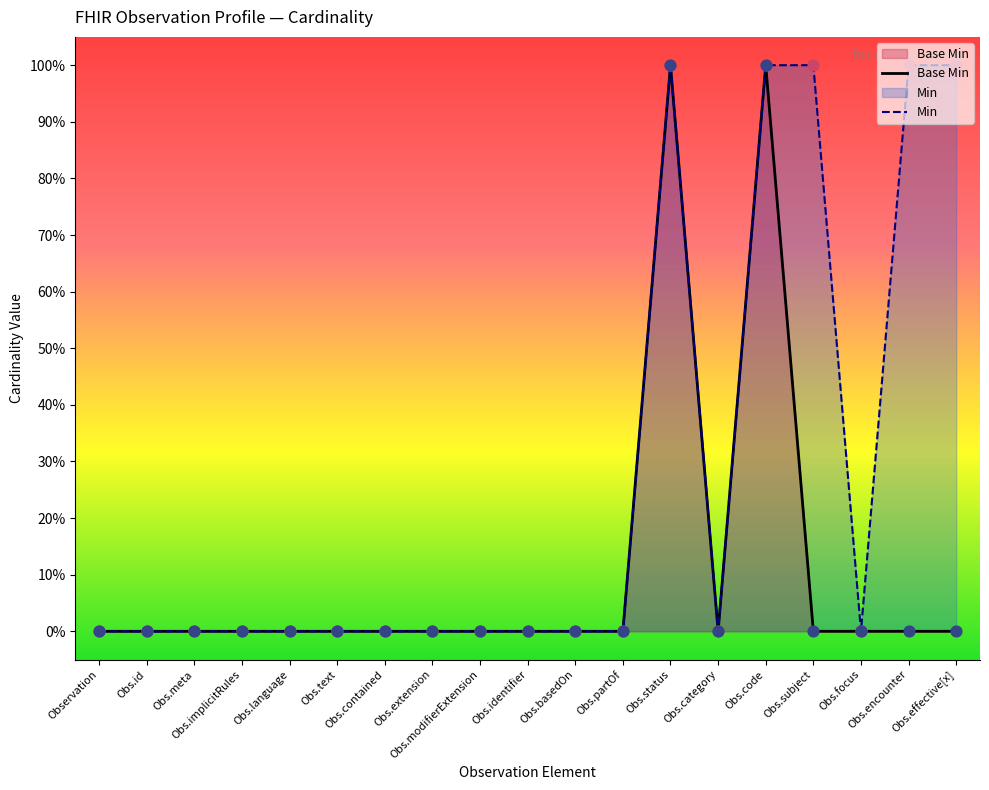

Which series contains the lowest Y value?

Base Min